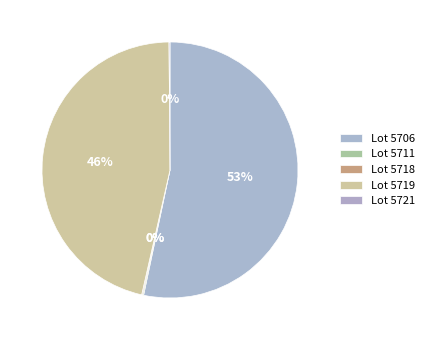

Is it true that Lot 5719 is 38% of the pie?

False